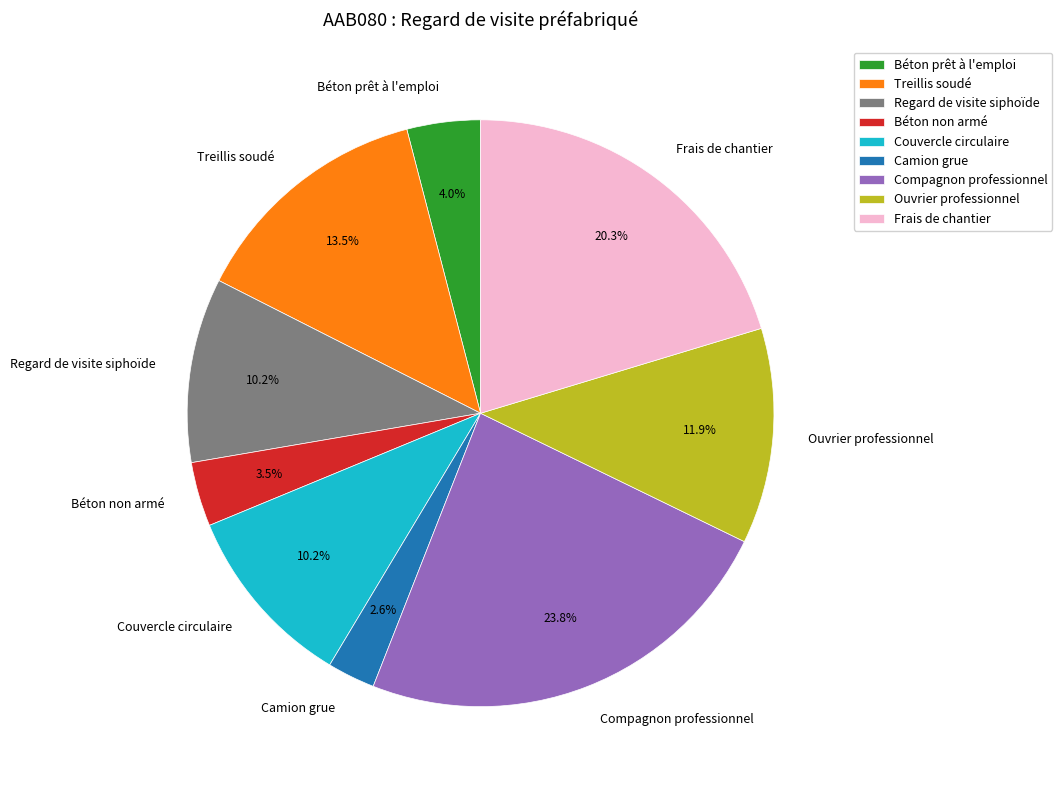

To the nearest percent, what portion does Compagnon professionnel represent?

24%